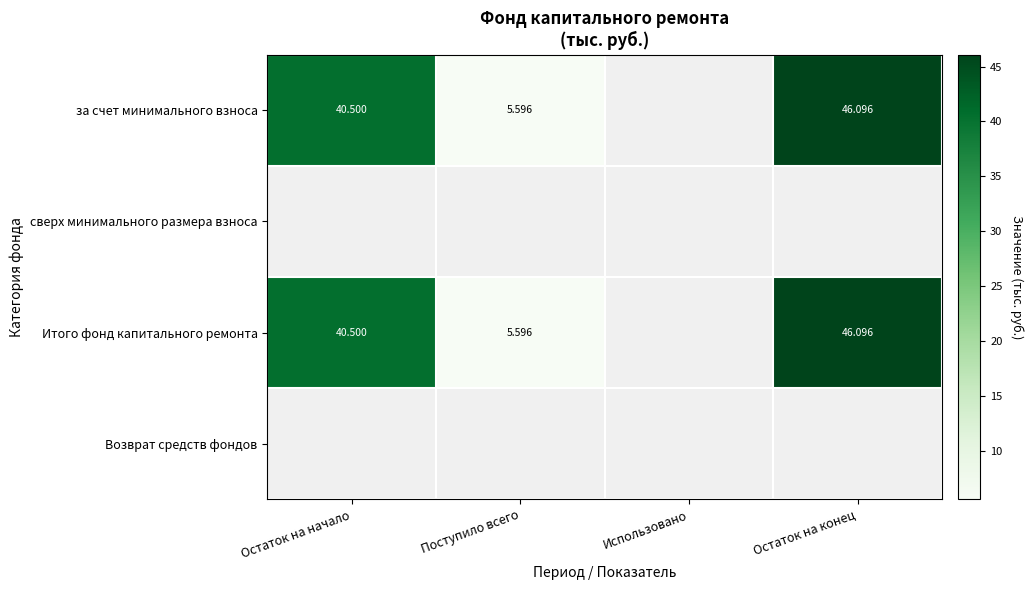

Is the value of за счет минимального взноса at Использовано greater than the value of сверх минимального размера взноса at Остаток на начало?

No